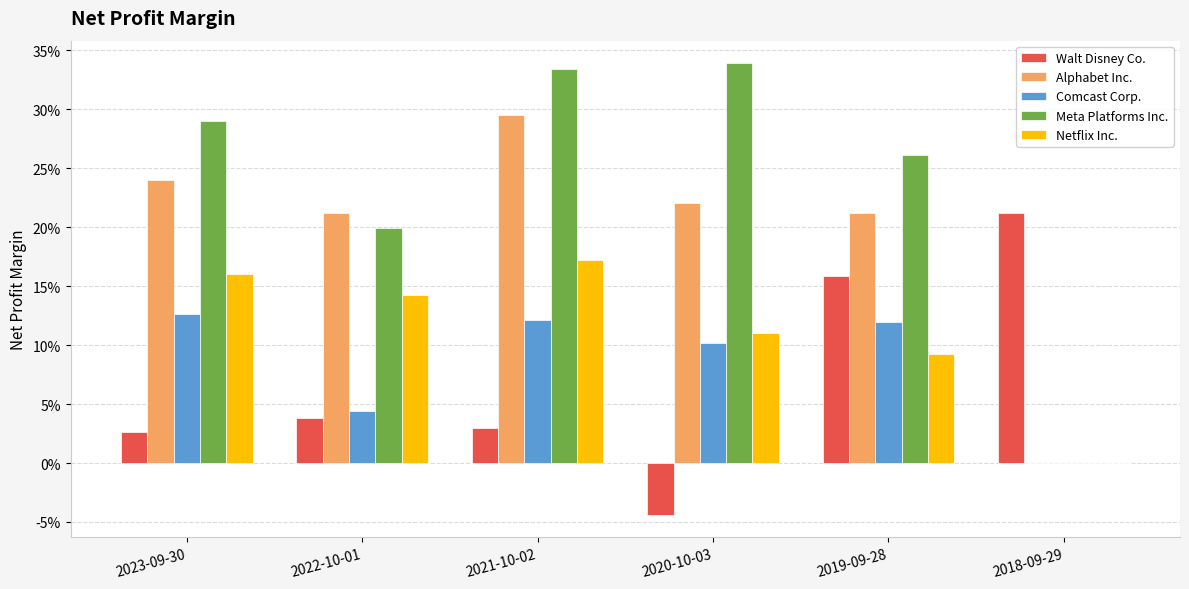

Are the bars grouped side by side (vs. stacked)?

Yes